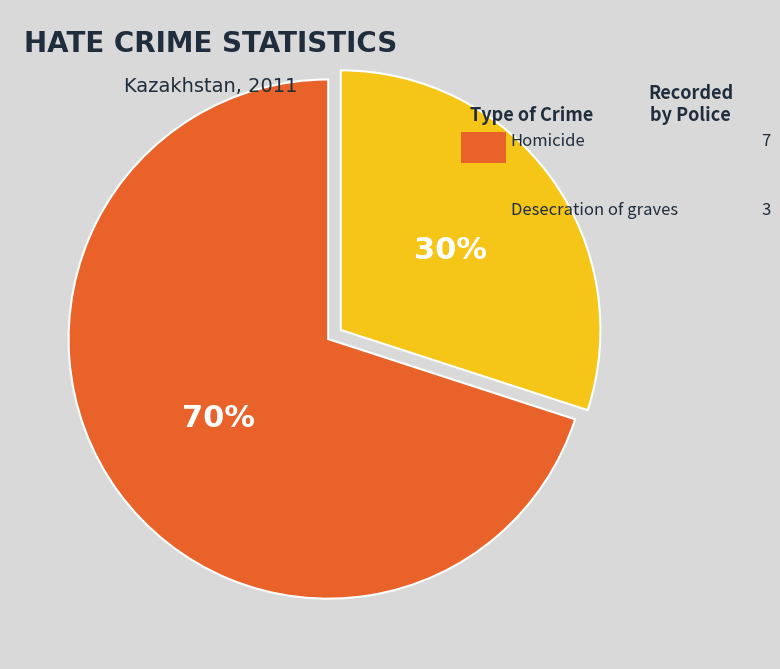

To the nearest percent, what is the average slice percentage?

50%